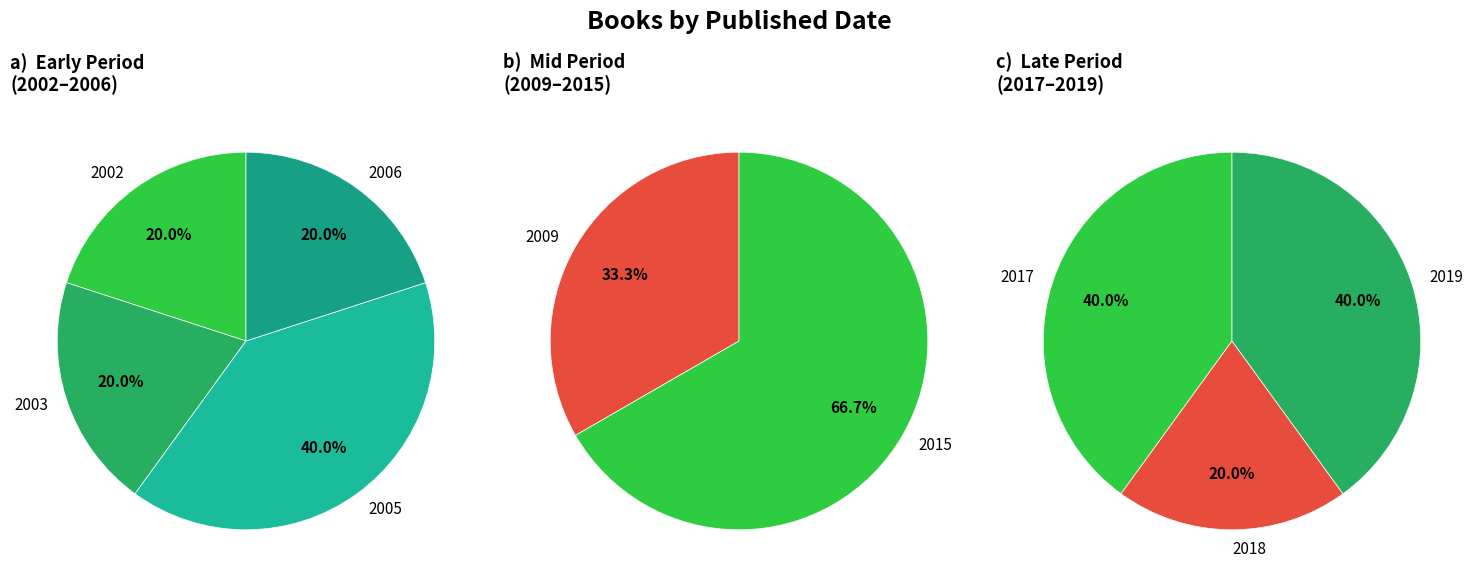

Does any single category account for the majority?

No